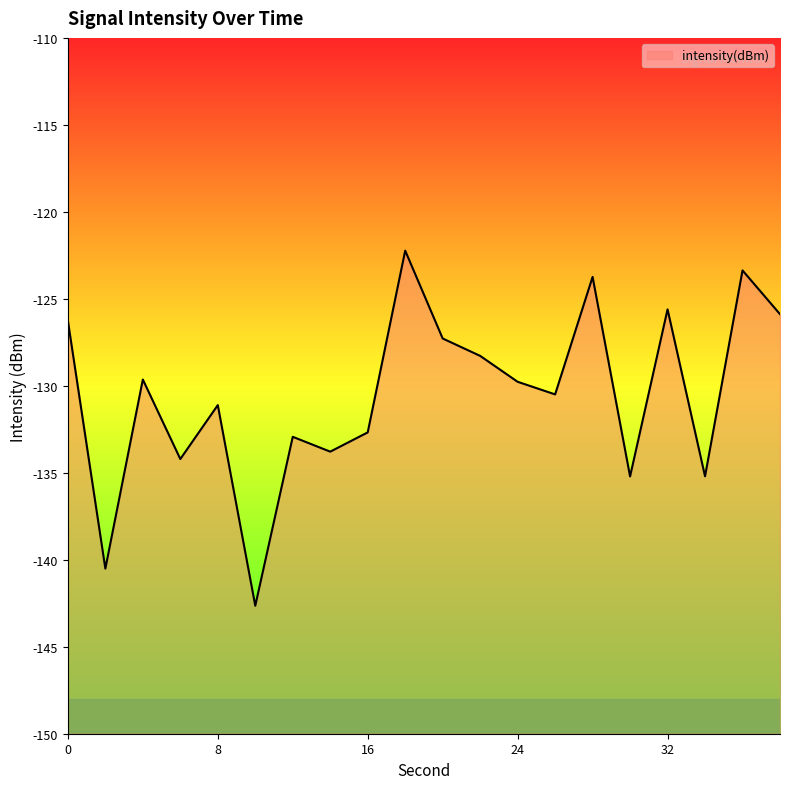

What is the value of the 1st point from the left?

-126.3